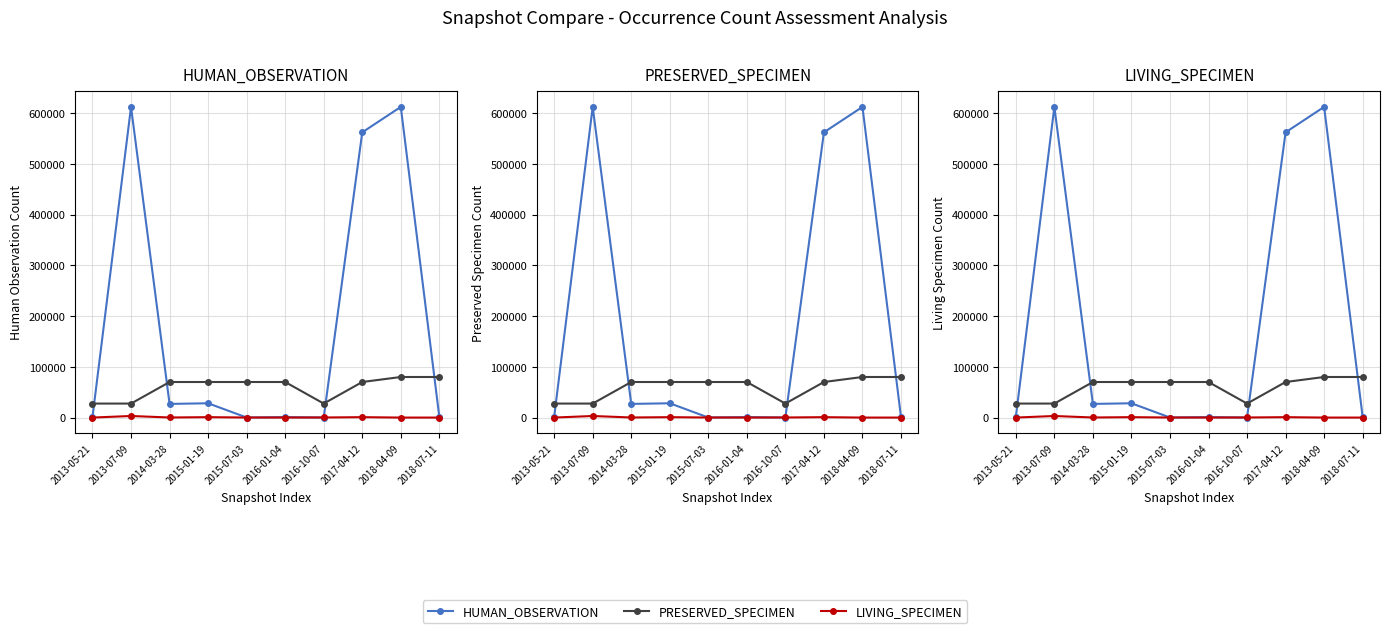

The PRESERVED_SPECIMEN series shows 34073 at 2017-04-12. True or false?

False